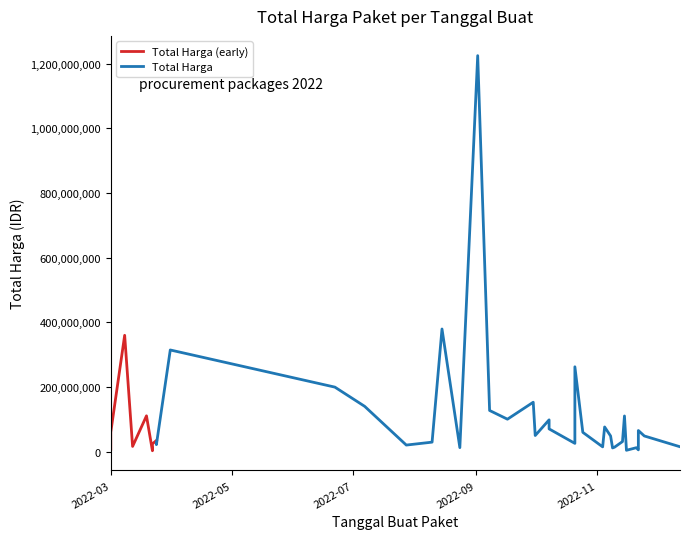

What is the ratio of the value at 2022-03-08 to the value at 2022-11-08?

7.5